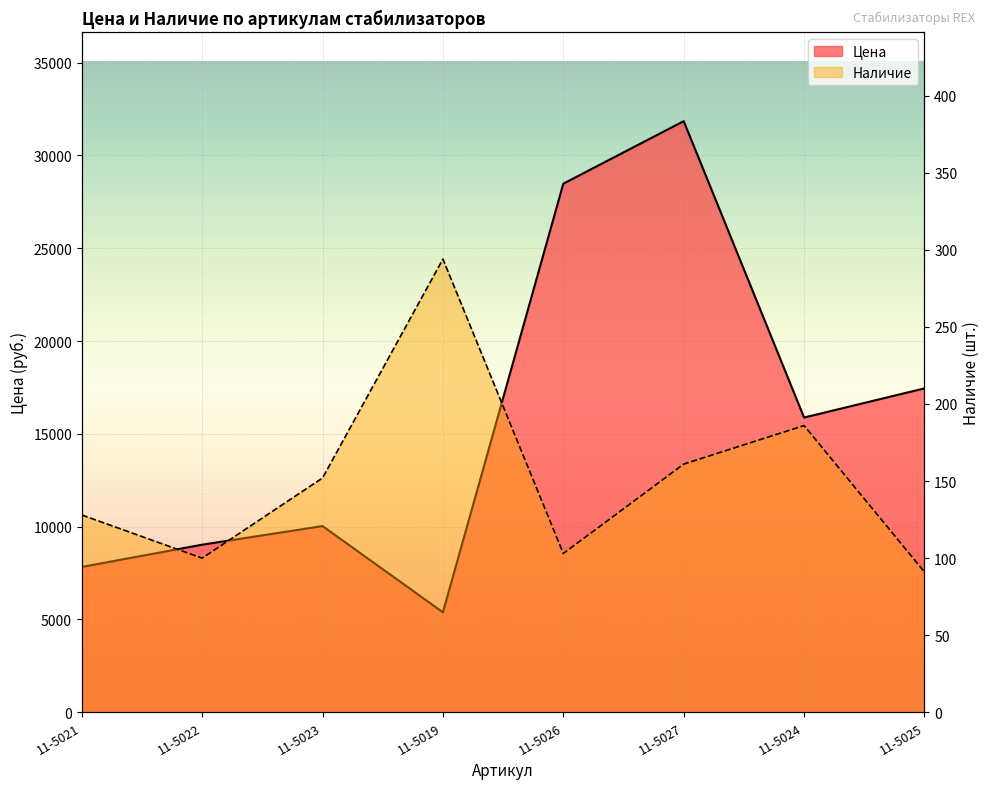

What is the label of the 3rd point from the left?

11-5023